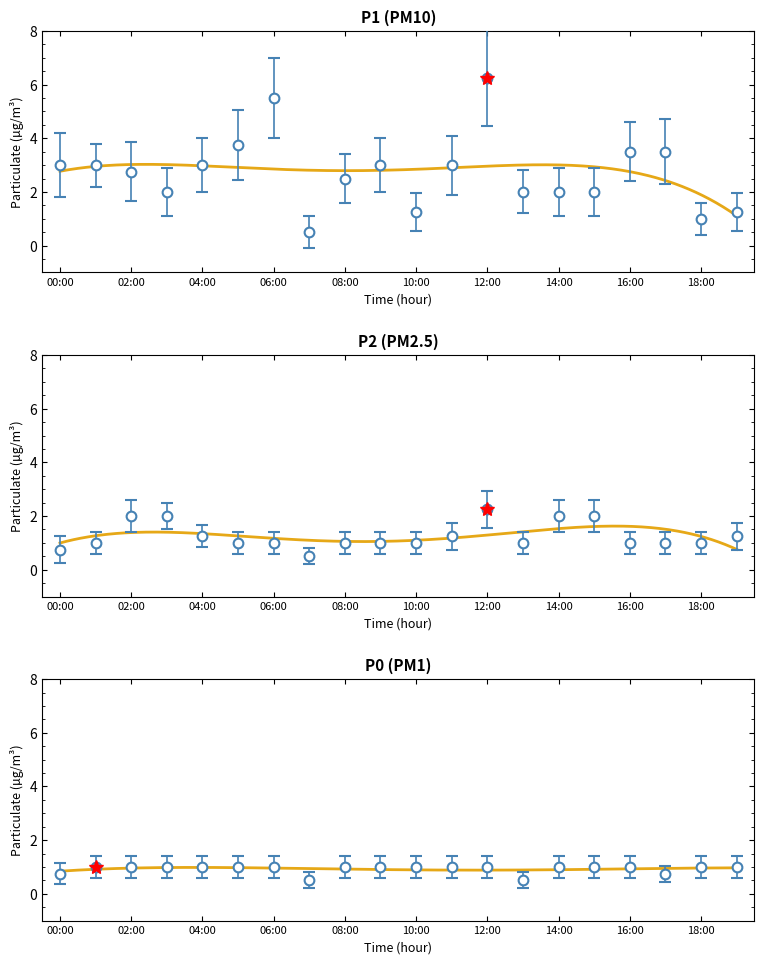

How many distinct data groups are displayed?

3